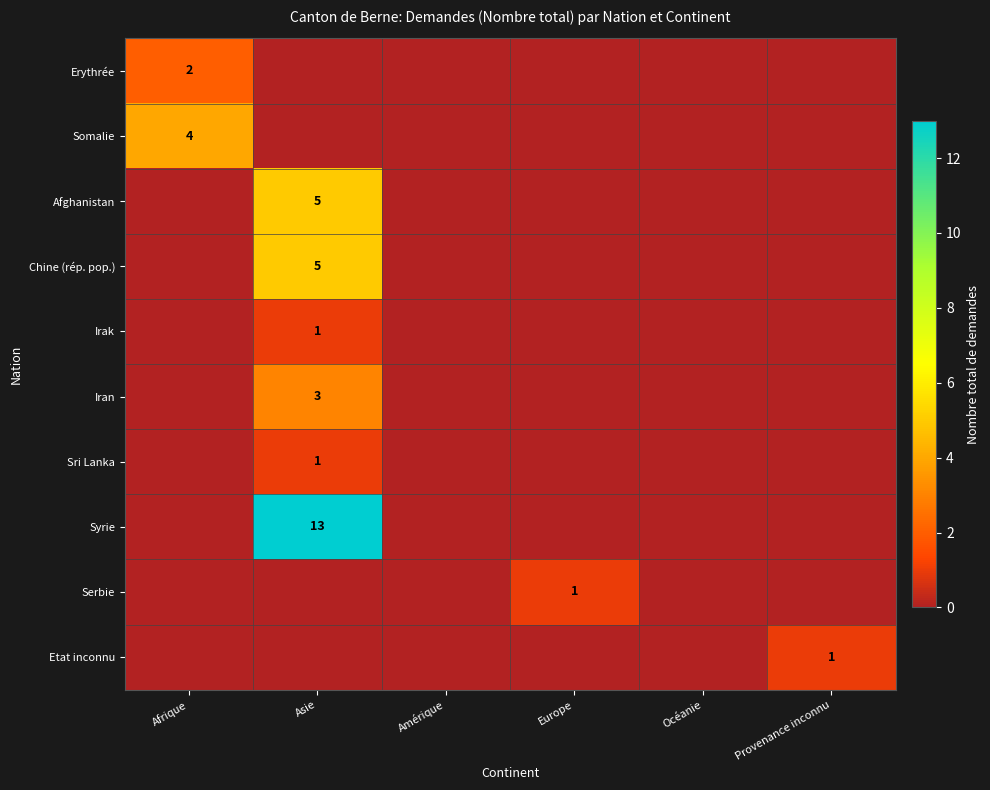

True or false: Serbie has a value of 1 at Europe.

True